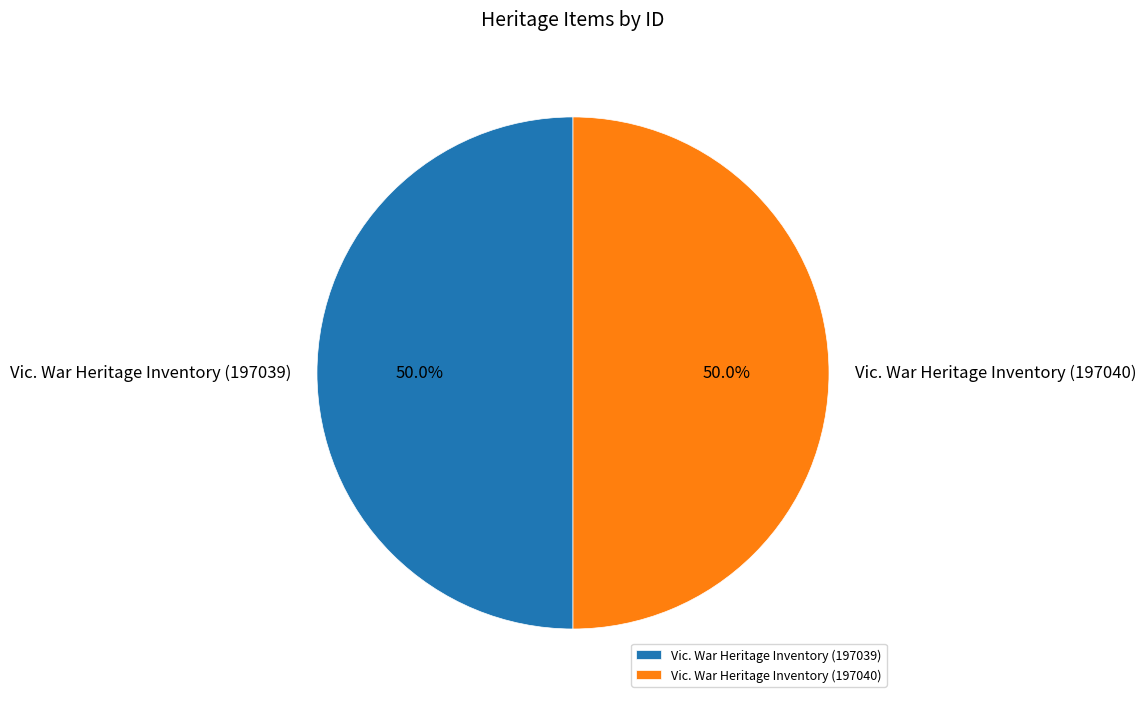

Approximately how many times larger is the value at Vic. War Heritage Inventory (197039) compared to Vic. War Heritage Inventory (197040)?

1.0